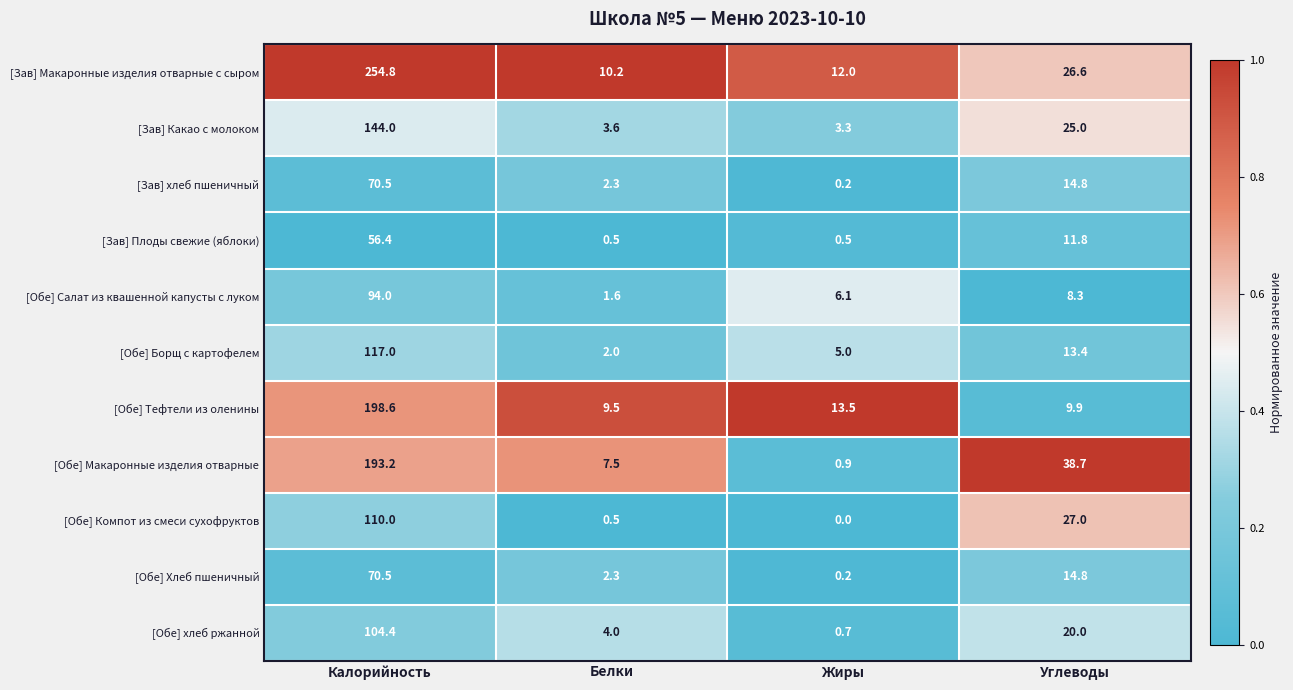

The [Обе] хлеб ржанной series shows 4.0 at Белки. True or false?

True